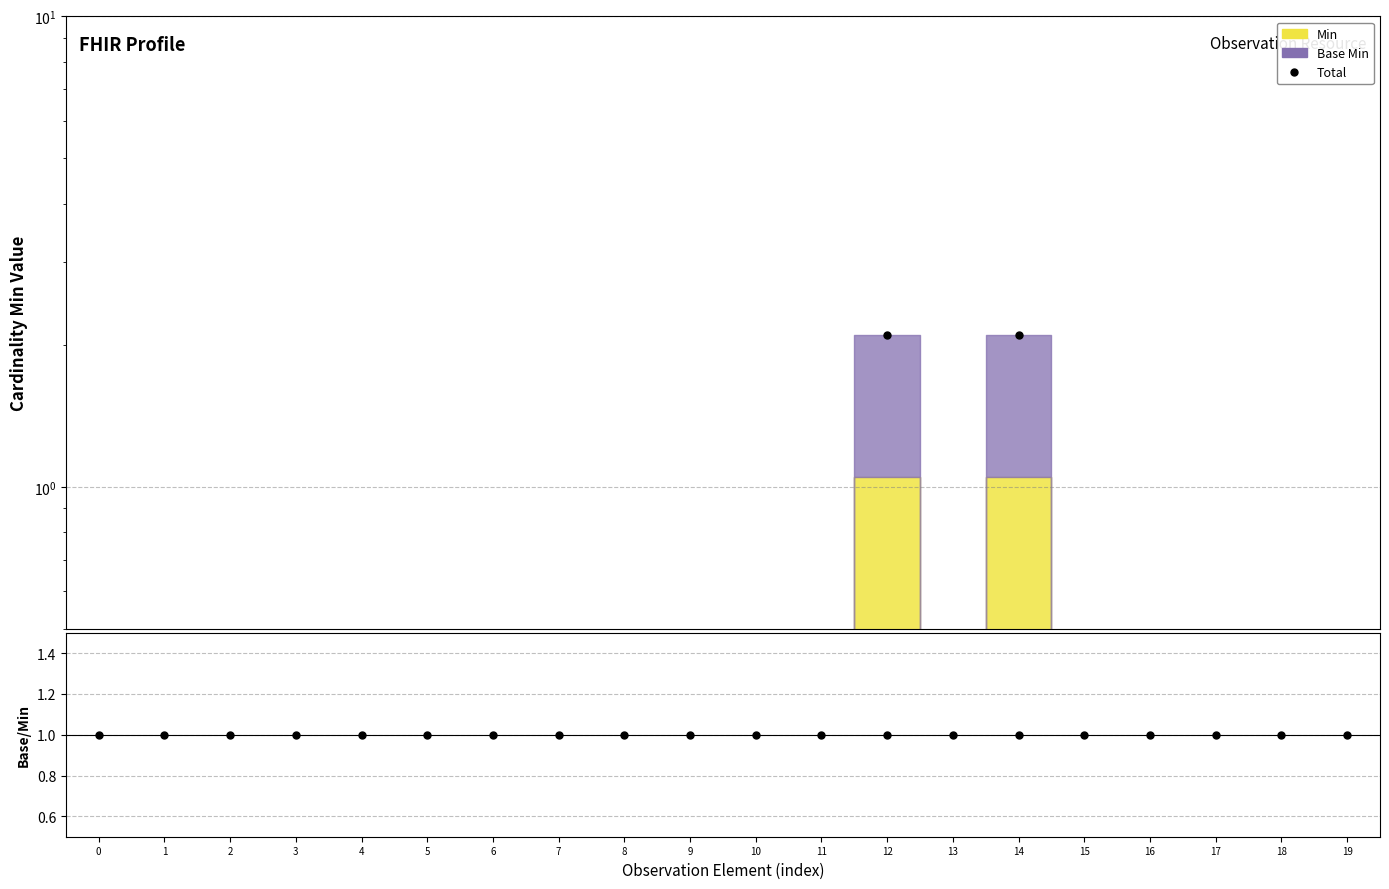

True or false: the data shows 0.1 at 9.

False